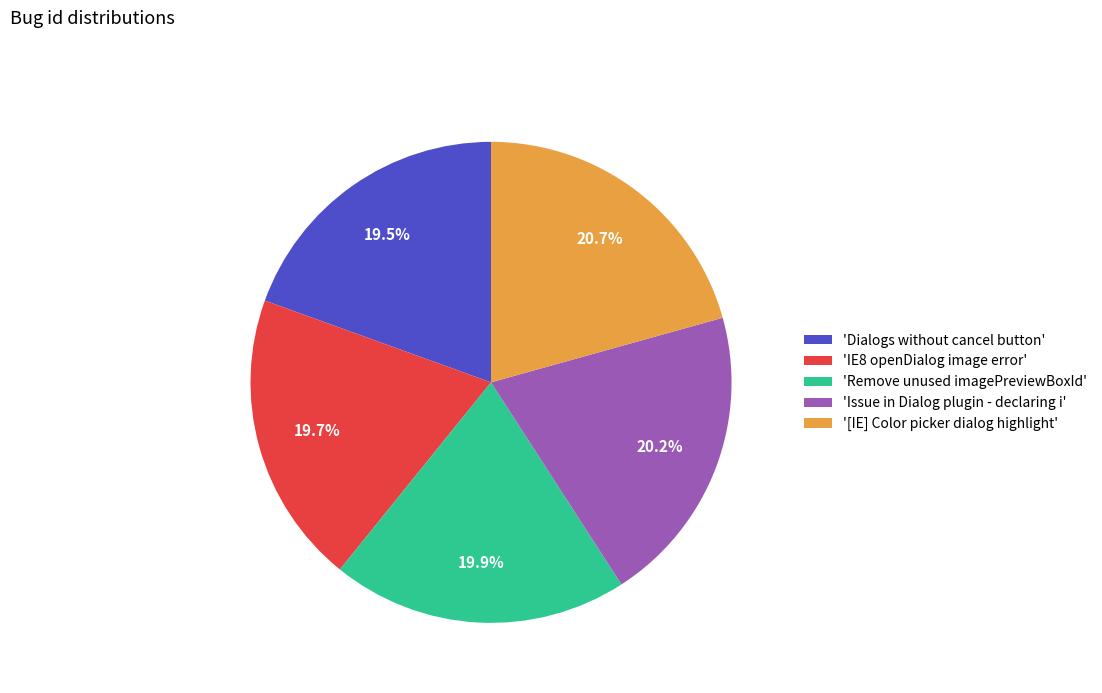

What percentage do 'Remove unused imagePreviewBoxId' and 'IE8 openDialog image error' together represent?

39.6%